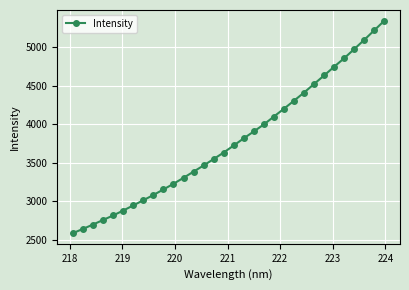

What is the smallest value displayed?

2583.9